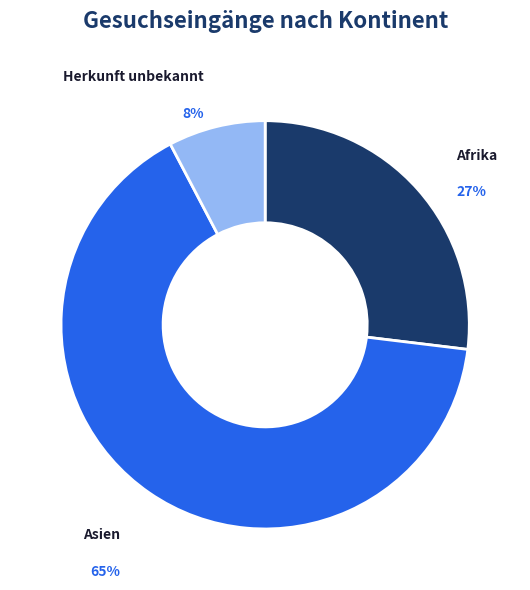

How many segments does this pie chart have?

3